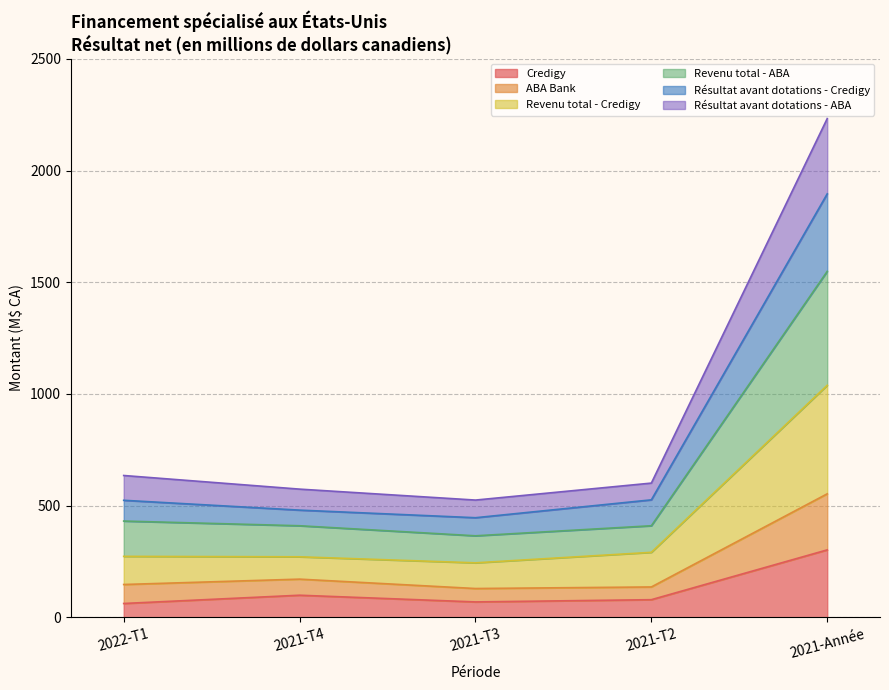

Where is the first local minimum for Résultat avant dotations - Credigy?

2021-T3